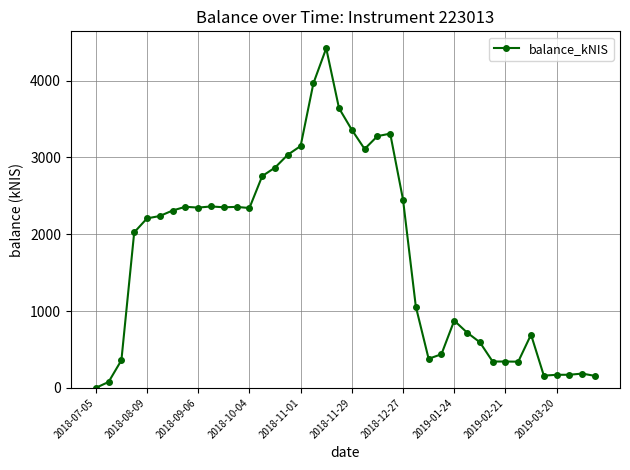

What is the greatest value displayed?

4419.4